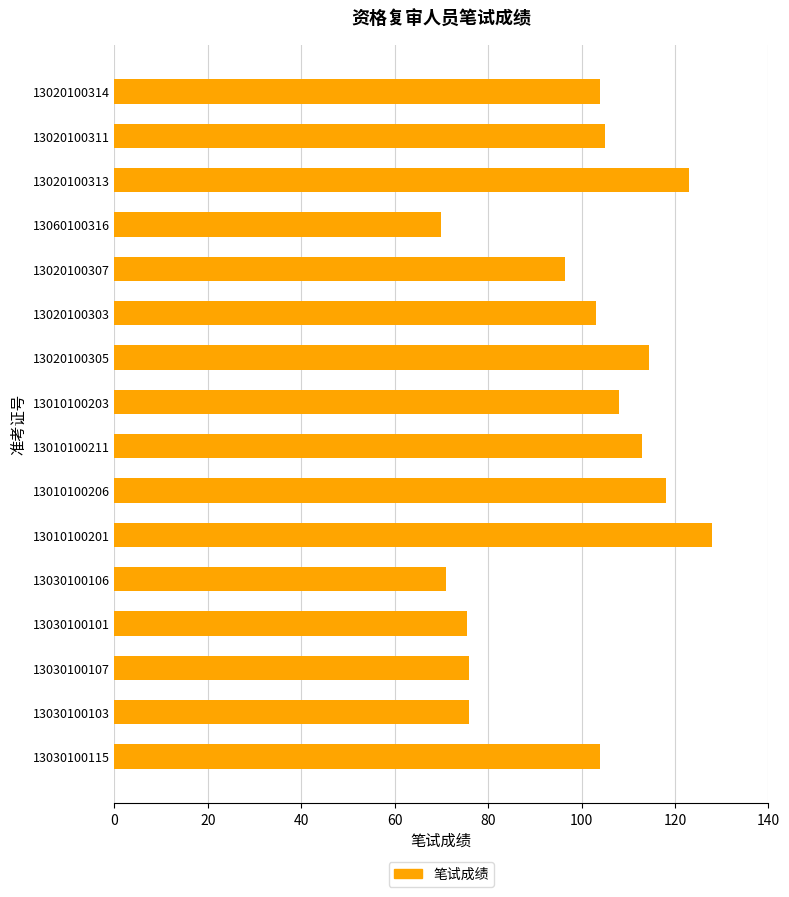

What is the approximate value at 13060100316?

70.0